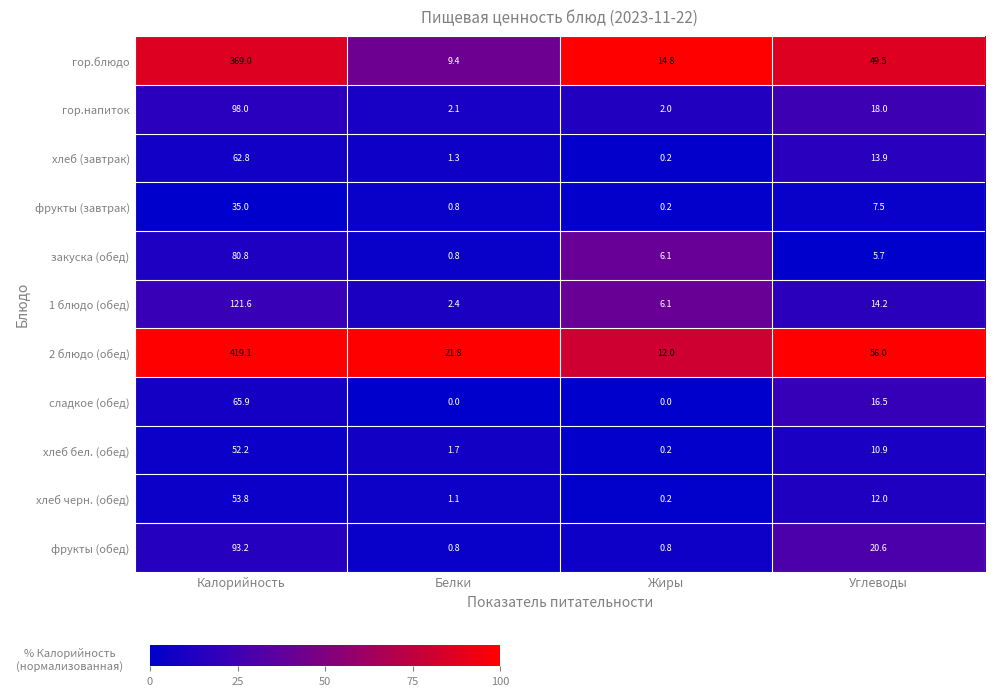

Which category has the highest value in the гор.блюдо series?

Калорийность